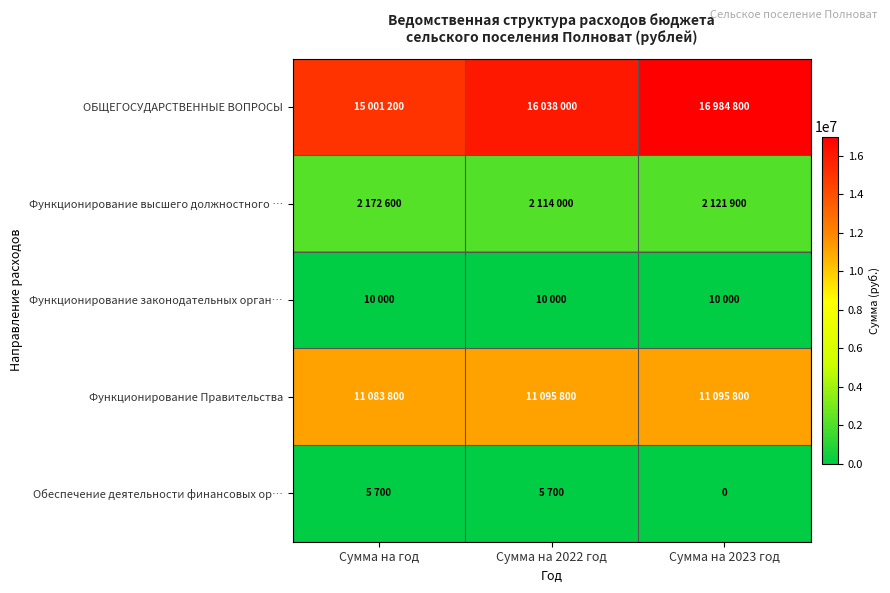

List the series in order of their peak value, highest first.

ОБЩЕГОСУДАРСТВЕННЫЕ ВОПРОСЫ, Функционирование Правительства, Функционирование высшего должностного …, Функционирование законодательных орган…, Обеспечение деятельности финансовых ор…